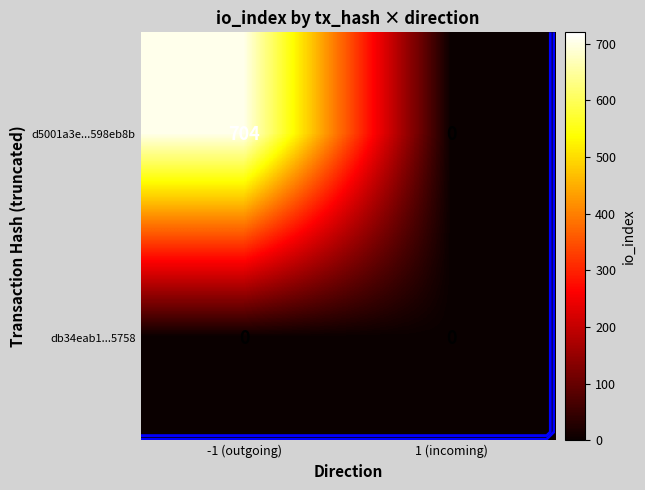

Which series has the widest spread of values?

d5001a3e...598eb8b